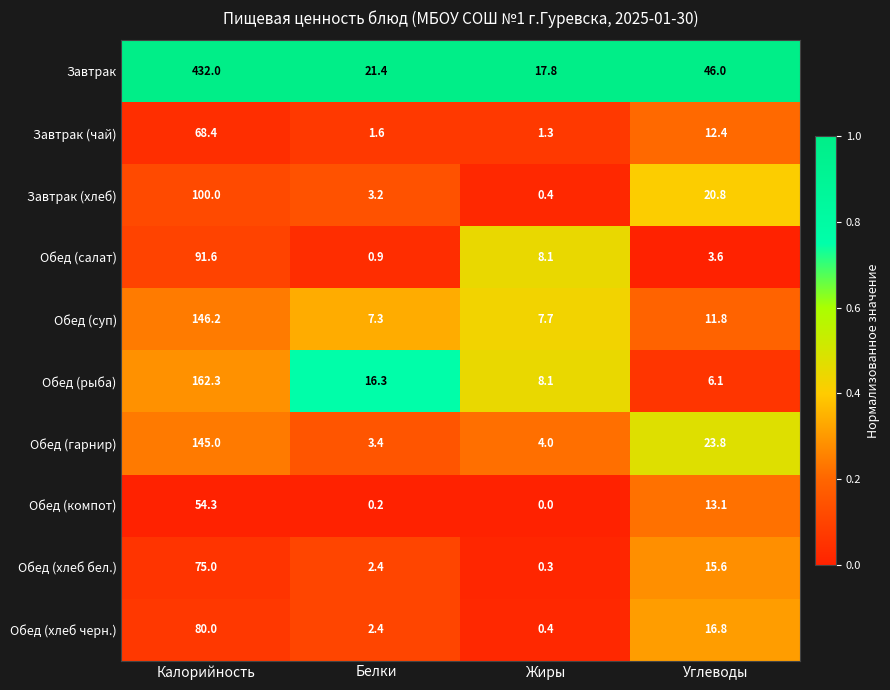

The Завтрак (чай) series shows 102.6 at Калорийность. True or false?

False